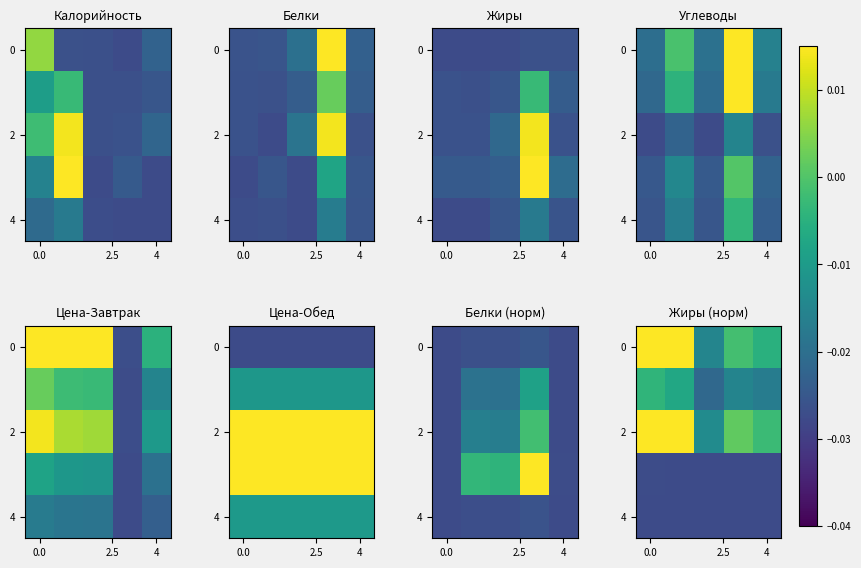

How many positive values does the row_2 series have?

3